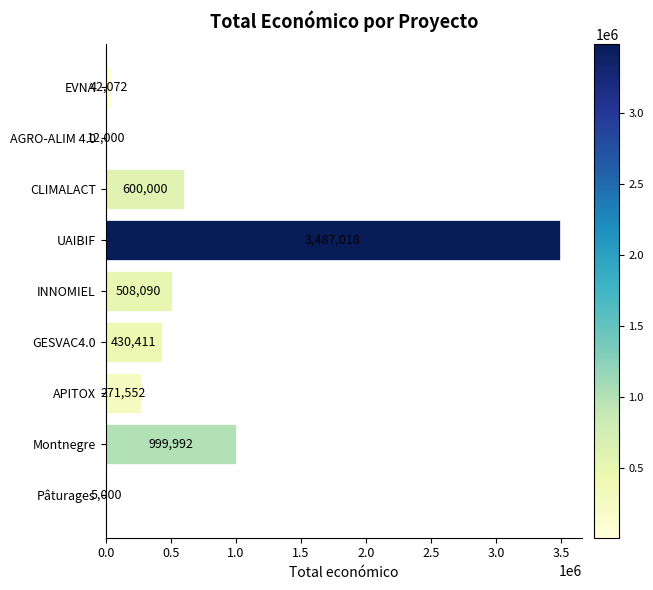

What is the maximum value shown in the chart?

3487018